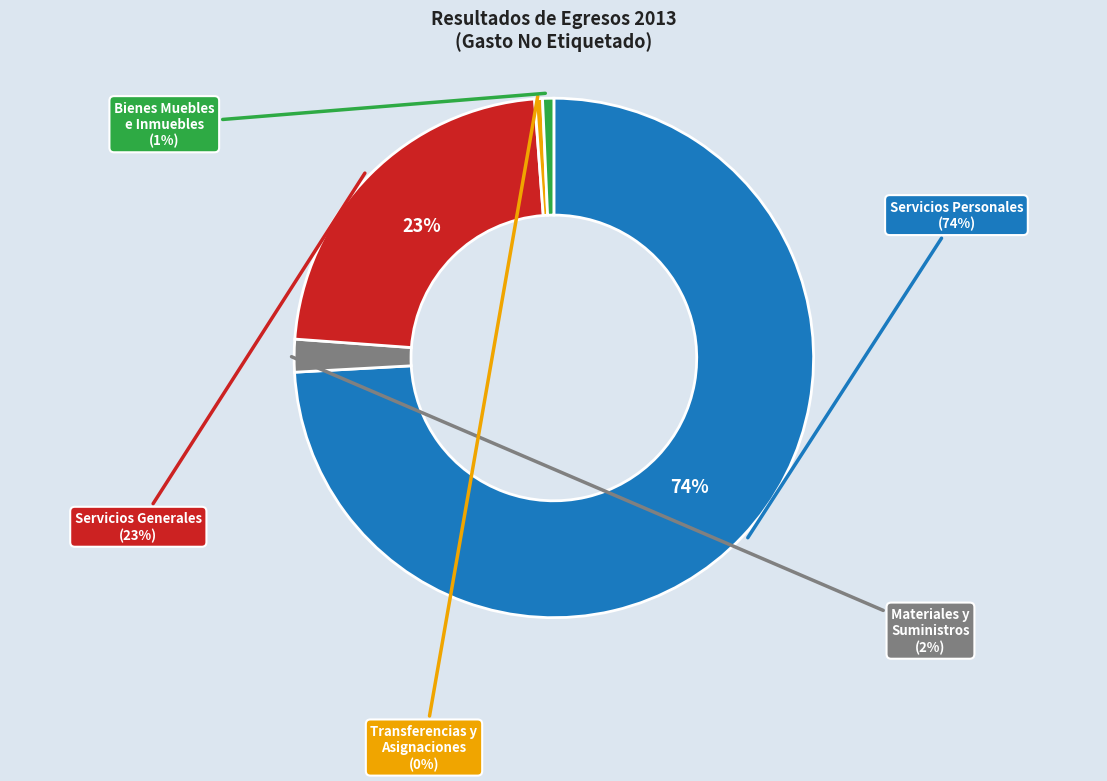

What is the smallest slice in the pie chart?

Transferencias y Asignaciones